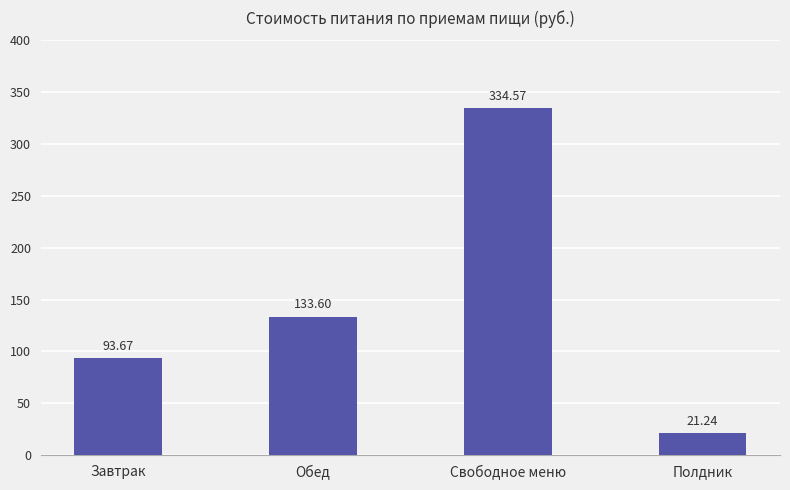

Is it true that the value at Полдник is 21.2?

True